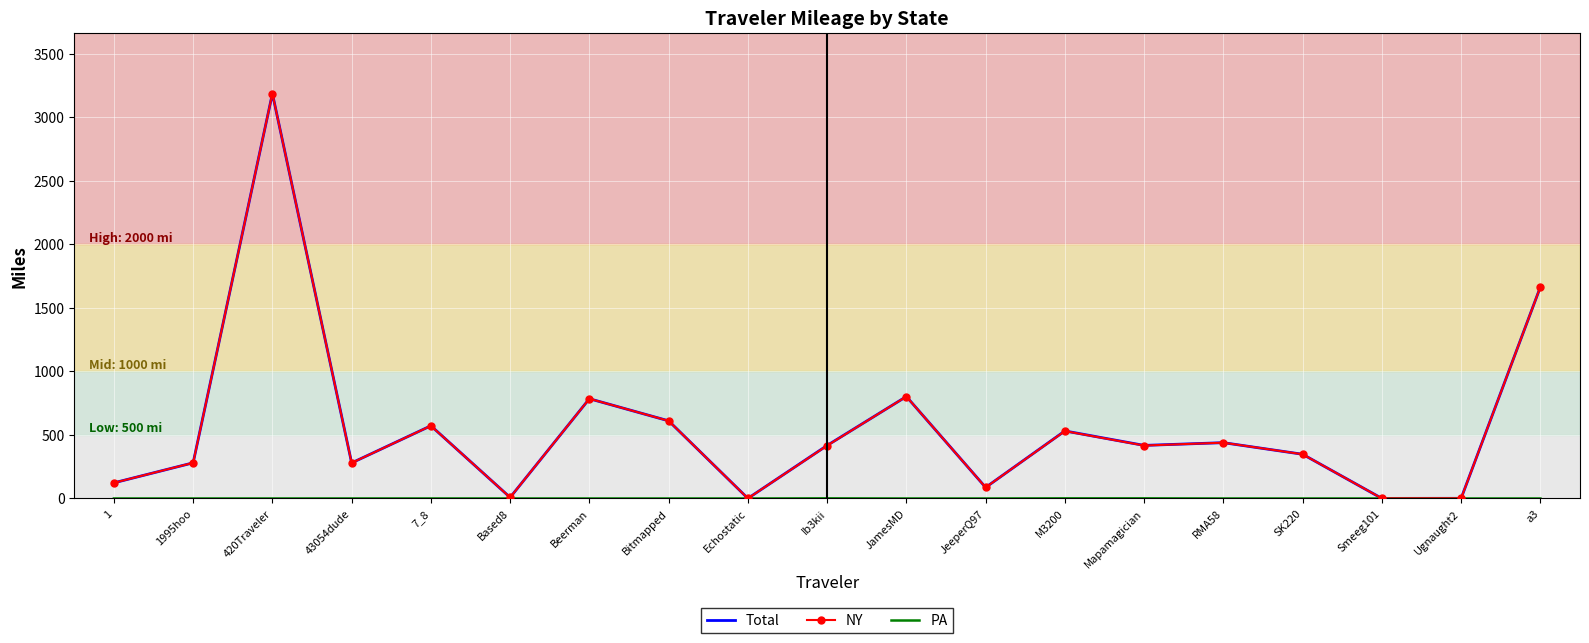

Where is Total nearest to the value 1593?

a3